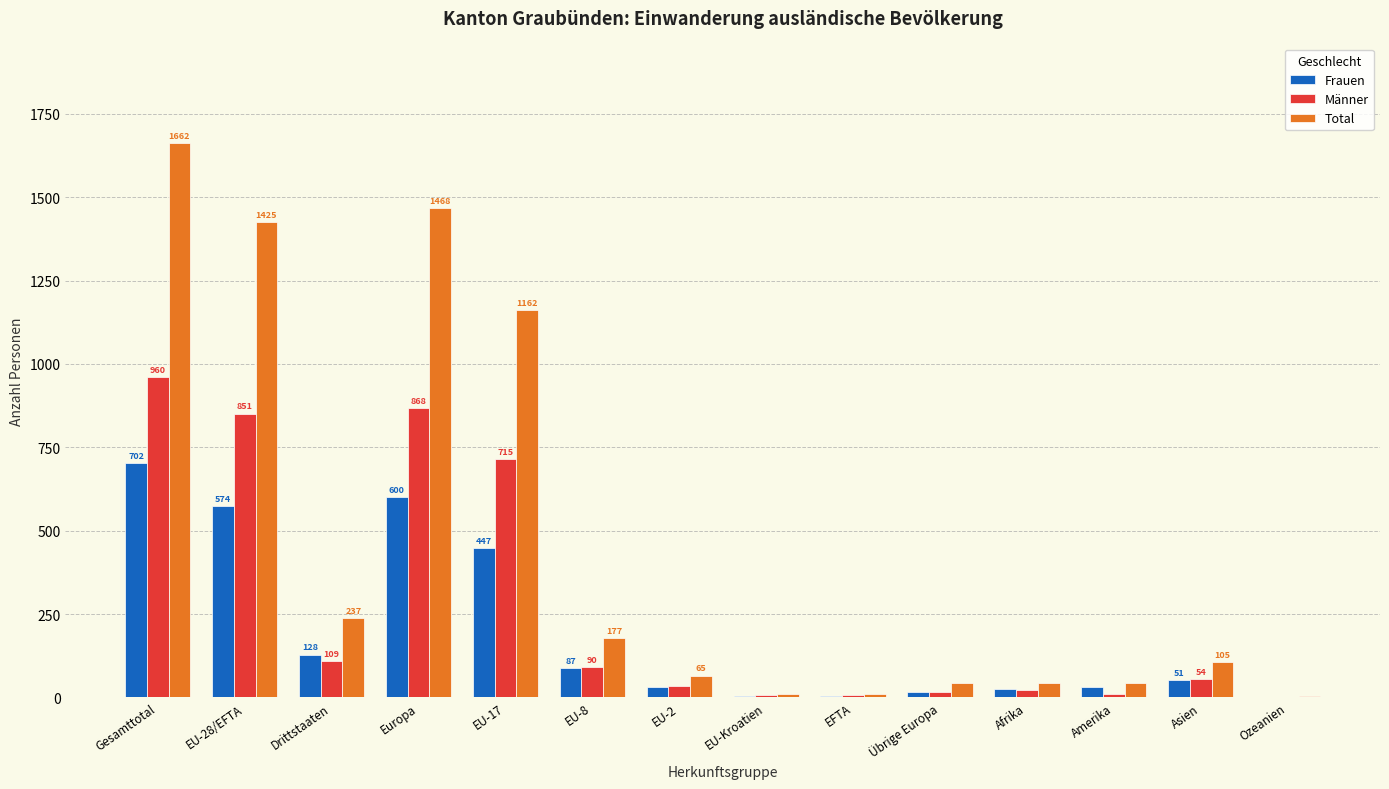

Reading left to right, transcribe all the data shown in this chart.

Frauen: Gesamttotal=702	EU-28/EFTA=574	Drittstaaten=128	Europa=600	EU-17=447	EU-8=87	EU-2=31	EU-Kroatien=4	EFTA=5	Übrige Europa=15	Afrika=26	Amerika=32	Asien=51	Ozeanien=1
Männer: Gesamttotal=960	EU-28/EFTA=851	Drittstaaten=109	Europa=868	EU-17=715	EU-8=90	EU-2=34	EU-Kroatien=6	EFTA=6	Übrige Europa=17	Afrika=23	Amerika=11	Asien=54	Ozeanien=2
Total: Gesamttotal=1662	EU-28/EFTA=1425	Drittstaaten=237	Europa=1468	EU-17=1162	EU-8=177	EU-2=65	EU-Kroatien=10	EFTA=11	Übrige Europa=43	Afrika=43	Amerika=43	Asien=105	Ozeanien=3